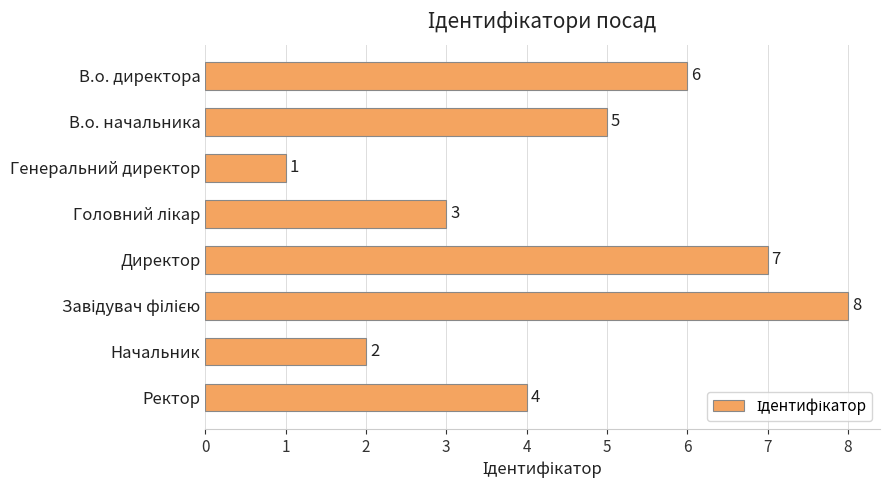

What is the sum of all values?

36